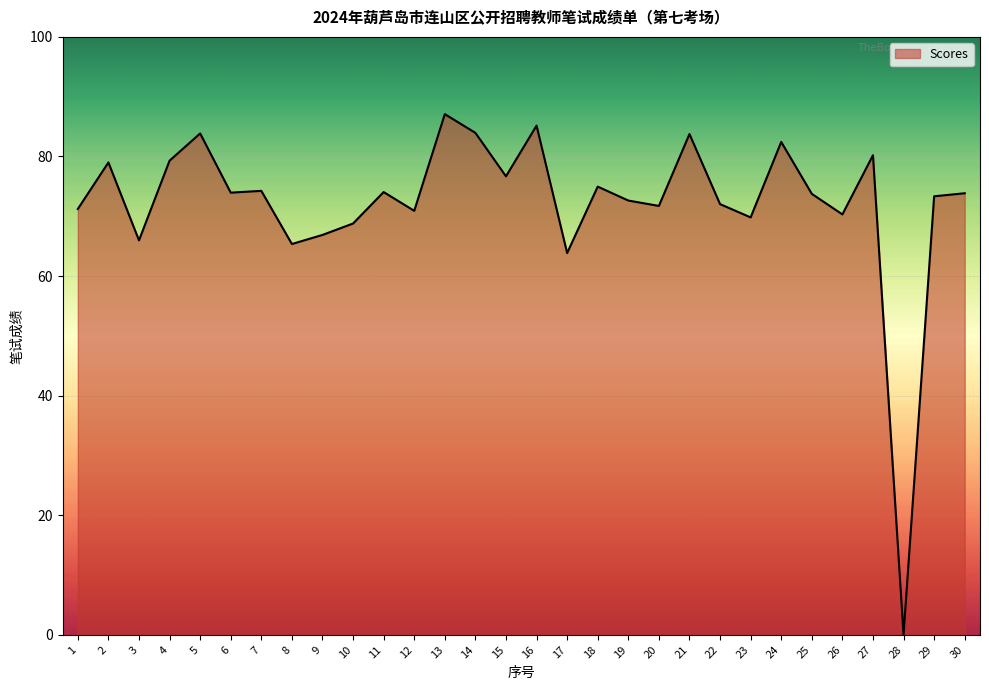

At which category does the chart reach its minimum across all series?

28